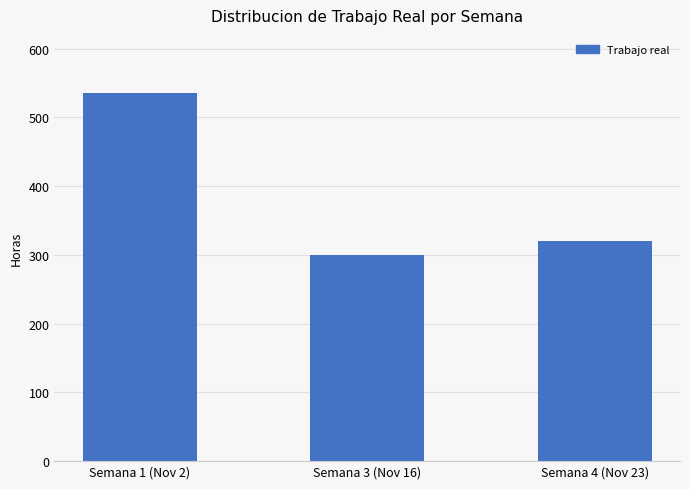

The chart shows a value of 63.9 at Semana 3 (Nov 16). True or false?

False